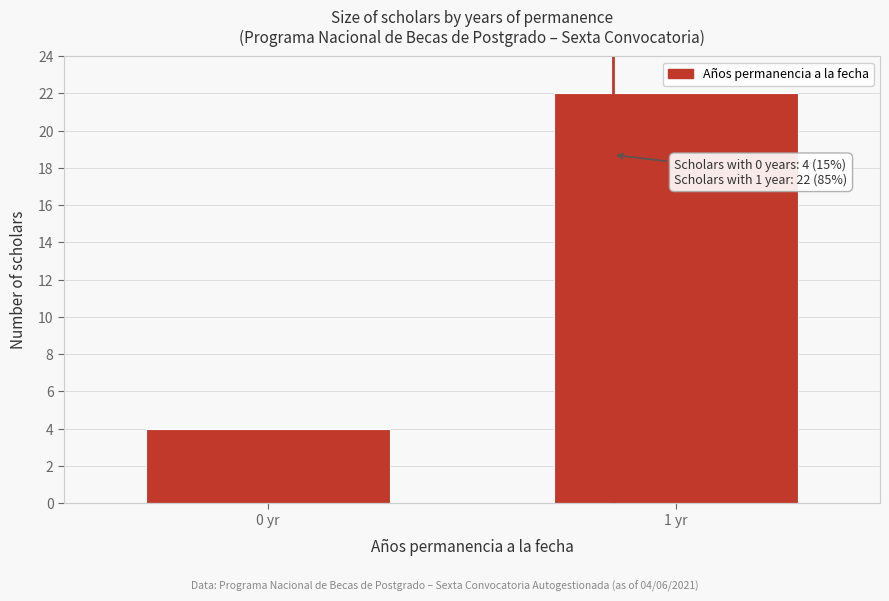

Reading left to right, list all the values displayed in this chart.

4	22